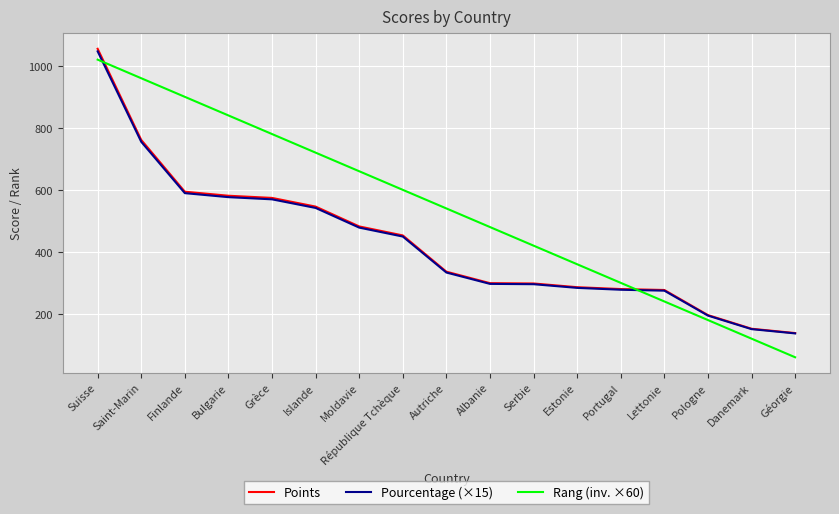

What is the lowest value of the Points series?

138.0